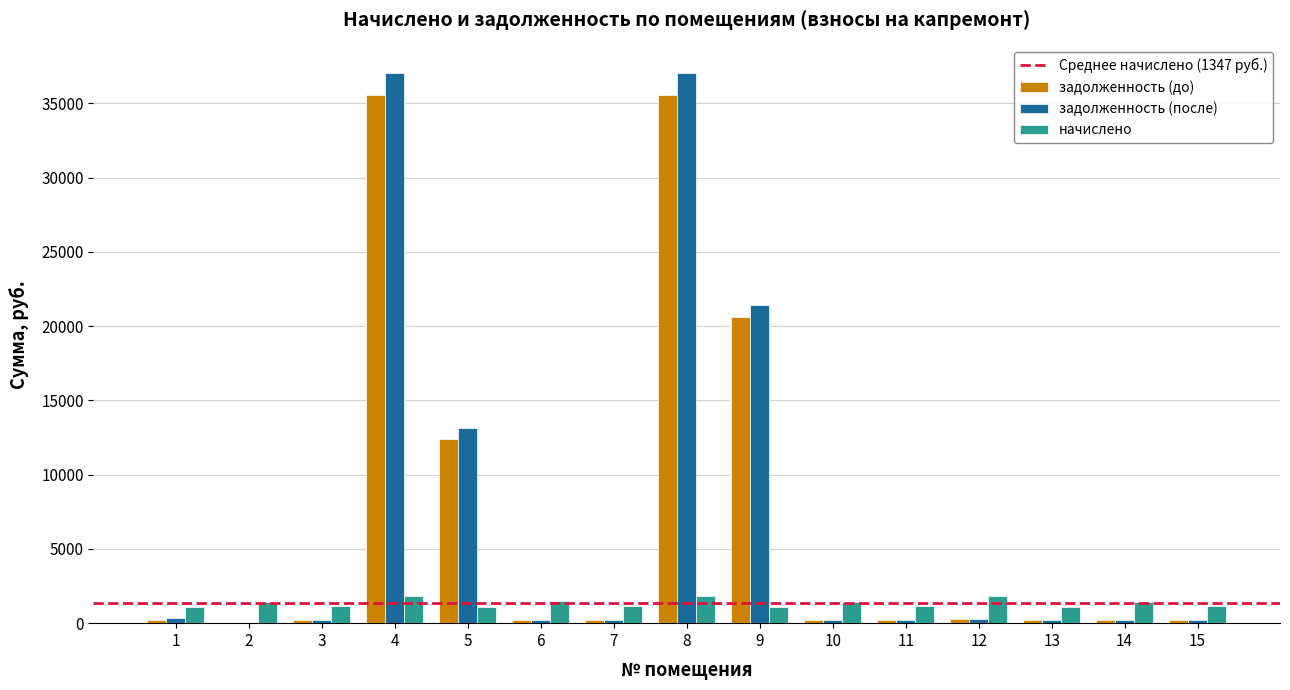

Between 4 and 11, which series saw the biggest shift?

задолженность (после)